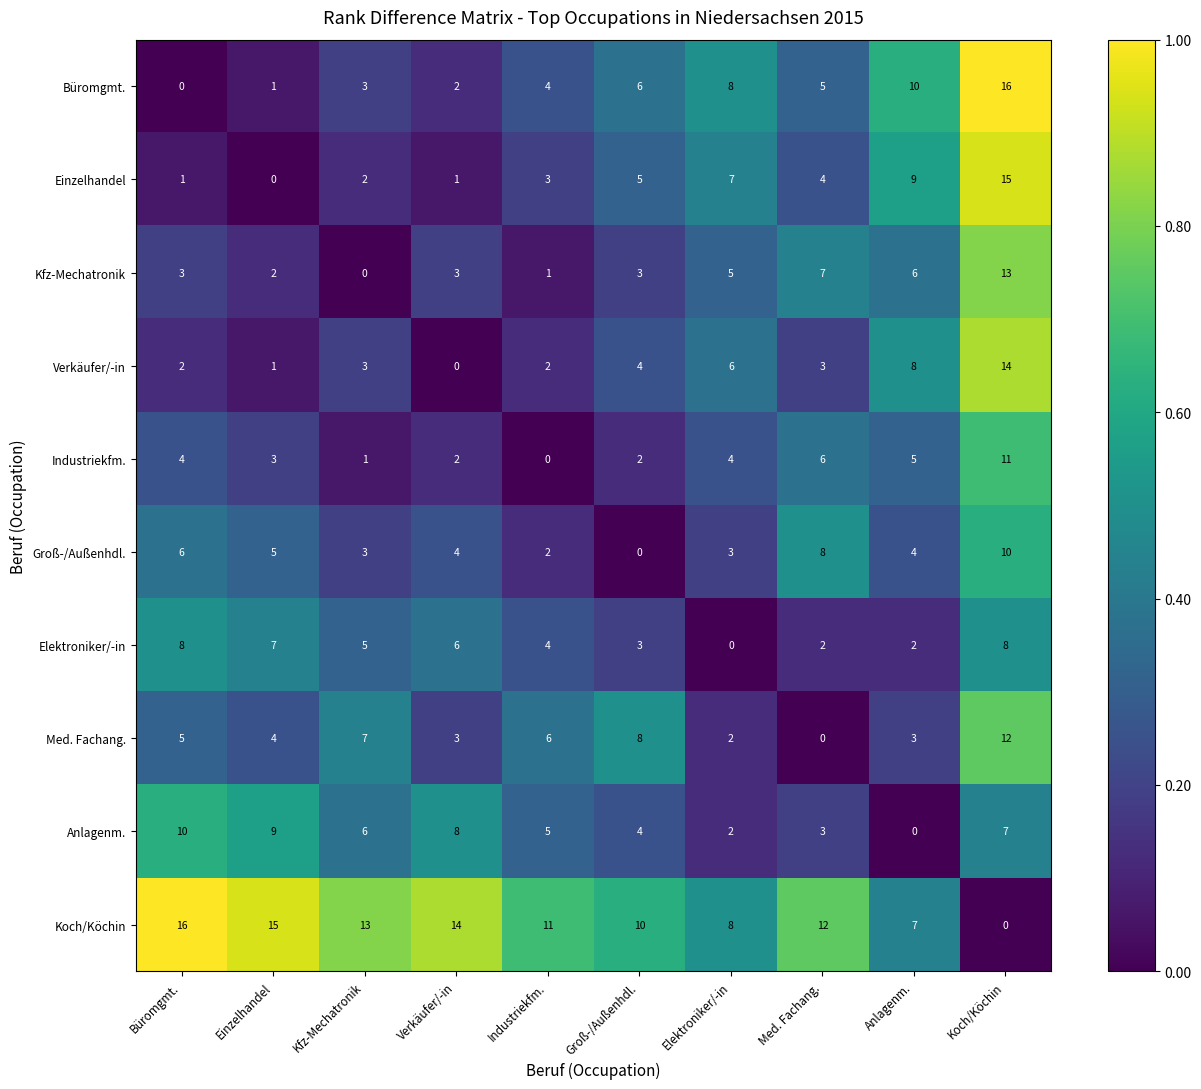

Rank the series at Büromgmt. from lowest to highest value.

Büromgmt., Einzelhandel, Verkäufer/-in, Kfz-Mechatronik, Industriekfm., Med. Fachang., Groß-/Außenhdl., Elektroniker/-in, Anlagenm., Koch/Köchin